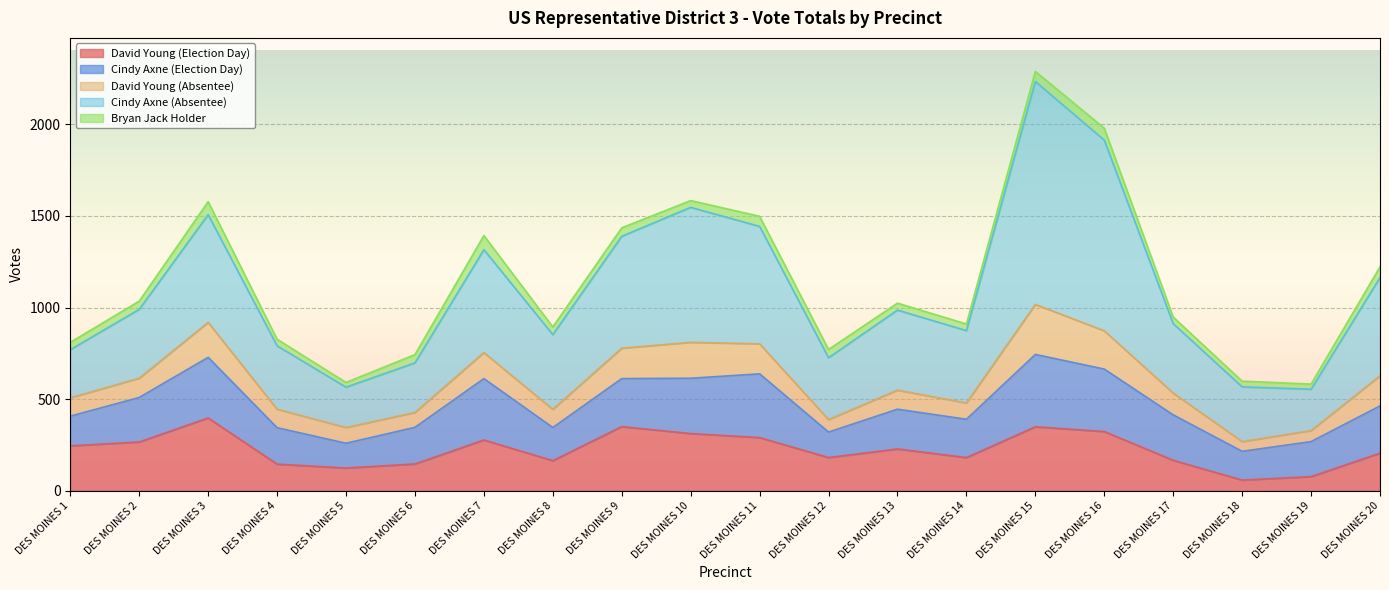

What is the difference between the maximum and minimum values in the Bryan Jack Holder series?

51